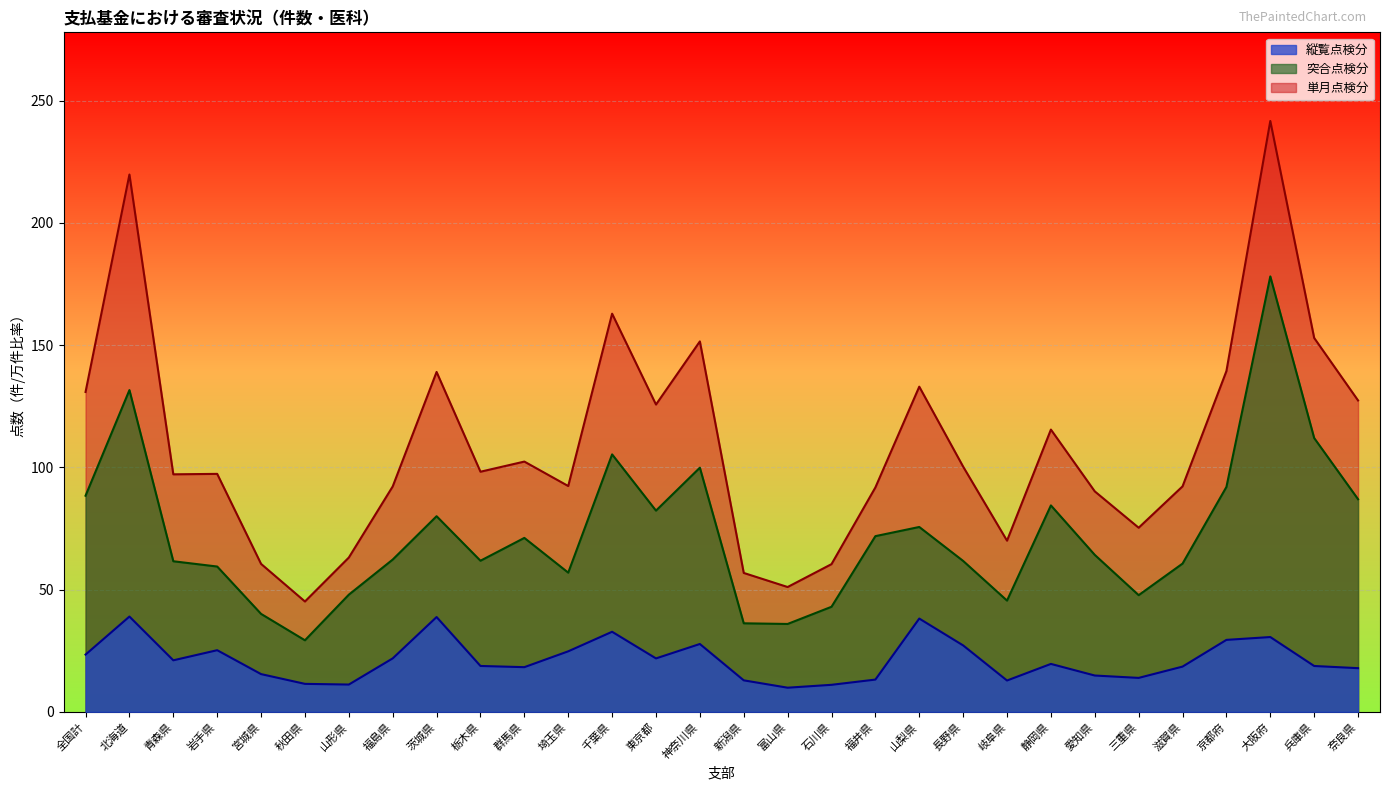

How many interior local peaks does the 縦覧点検分（件） series have?

8